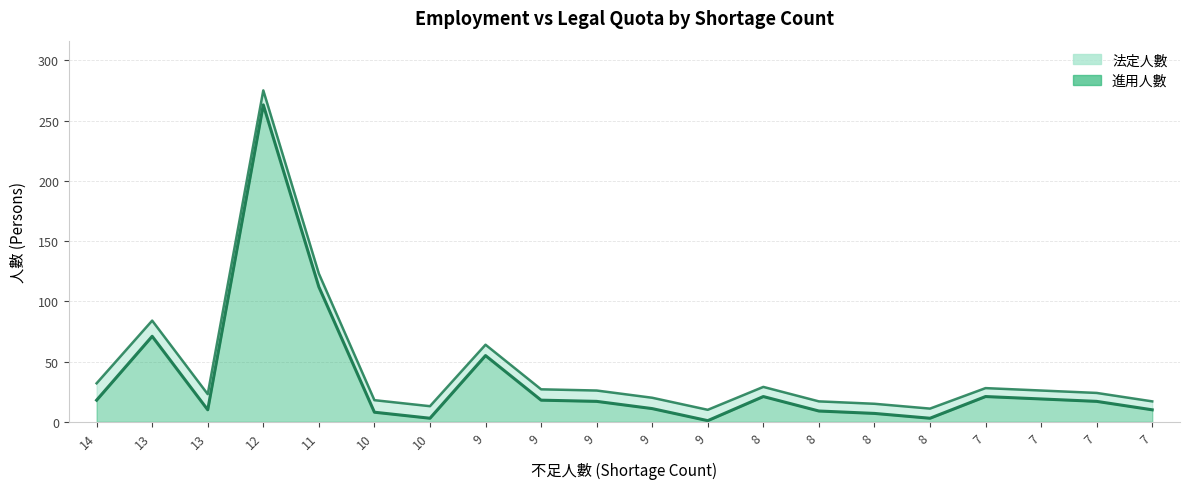

Reading left to right, extract all data points from this chart.

進用人數: 14=18	13=71	13=10	12=263	11=112	10=8	10=3	9=55	9=18	9=17	9=11	9=1	8=21	8=9	8=7	8=3	7=21	7=19	7=17	7=10
法定人數: 14=32	13=84	13=23	12=275	11=123	10=18	10=13	9=64	9=27	9=26	9=20	9=10	8=29	8=17	8=15	8=11	7=28	7=26	7=24	7=17